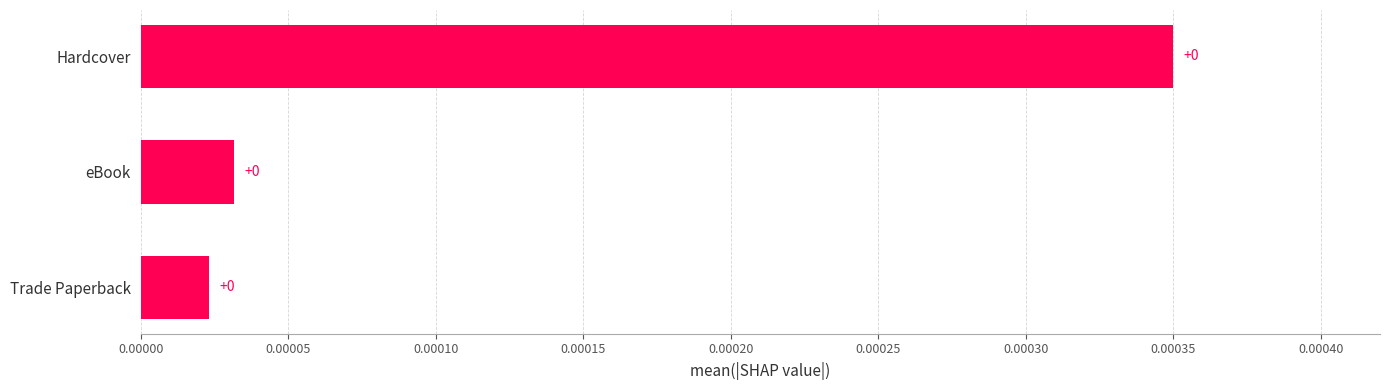

What is the label of the 3rd bar from the bottom?

Hardcover